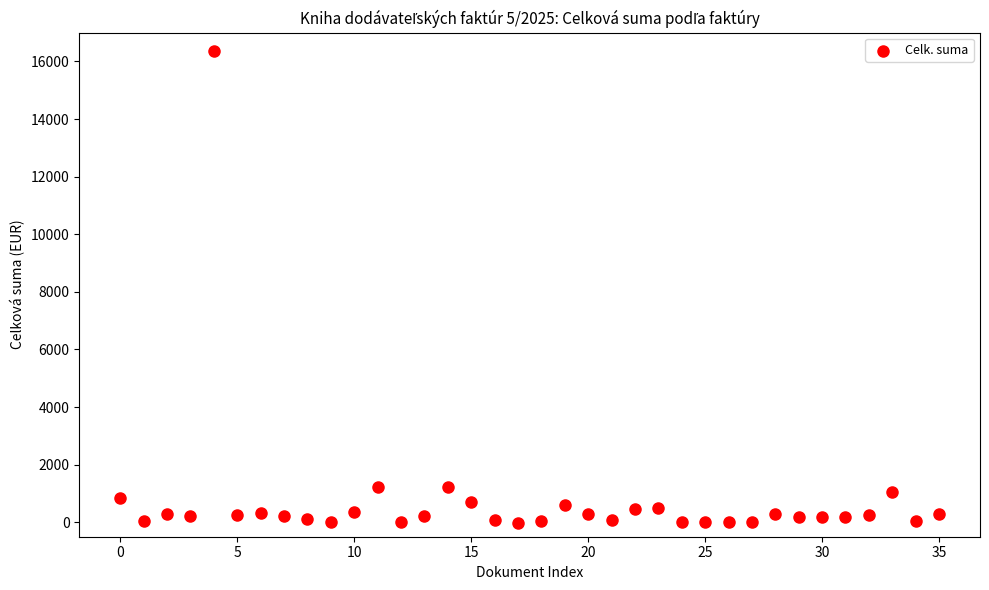

What is the range of Y values (max minus min)?

16381.9